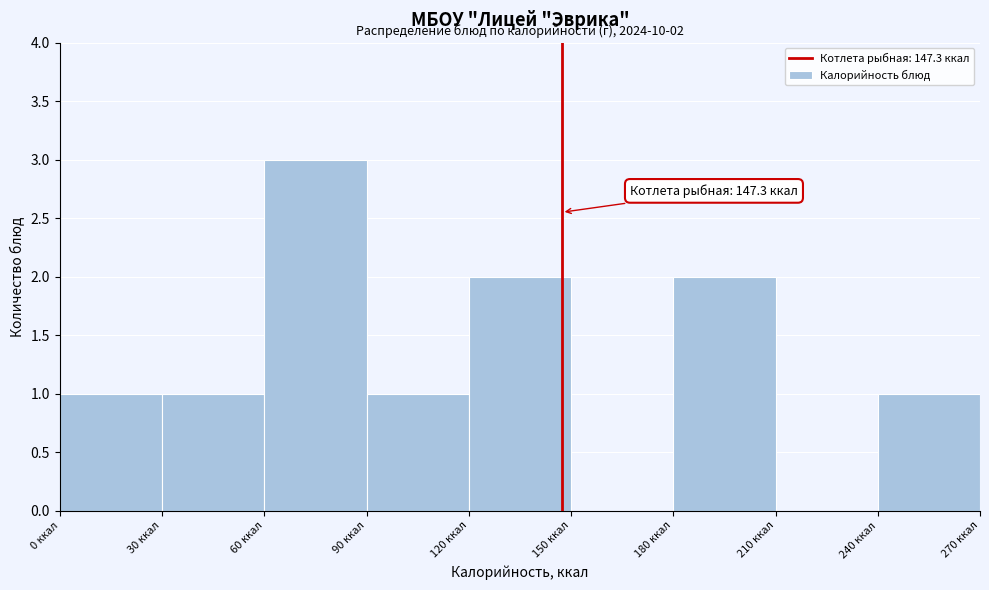

Over which range of the x-axis is the bar tallest?

60 to 90